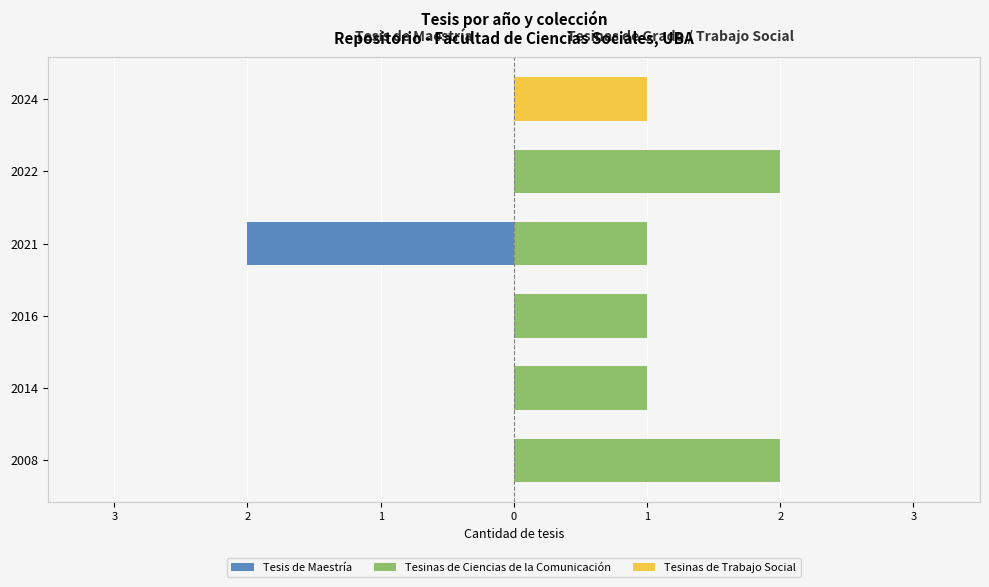

What are all the series names shown in the legend?

Tesis de Maestría, Tesinas de Ciencias de la Comunicación, Tesinas de Trabajo Social